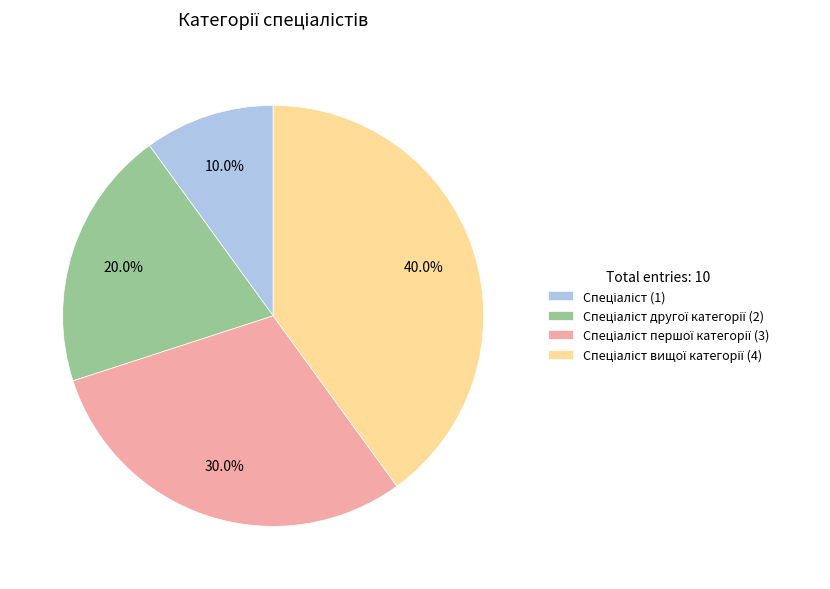

Does any single category account for the majority?

No